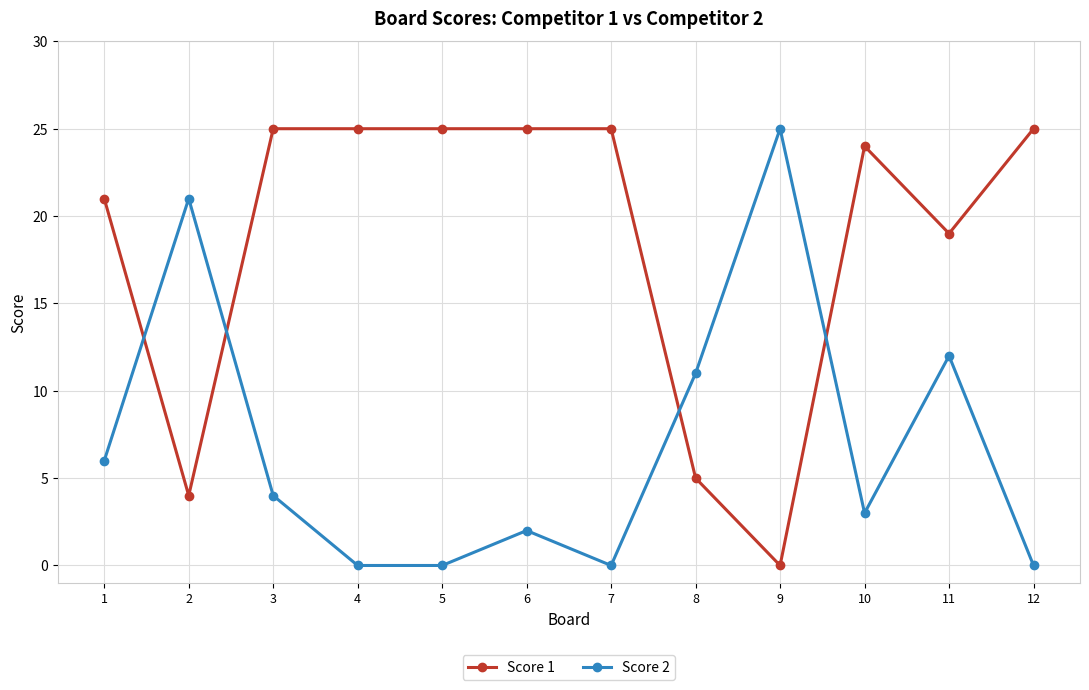

What is the difference between the Score 1 values at 4 and 1?

4